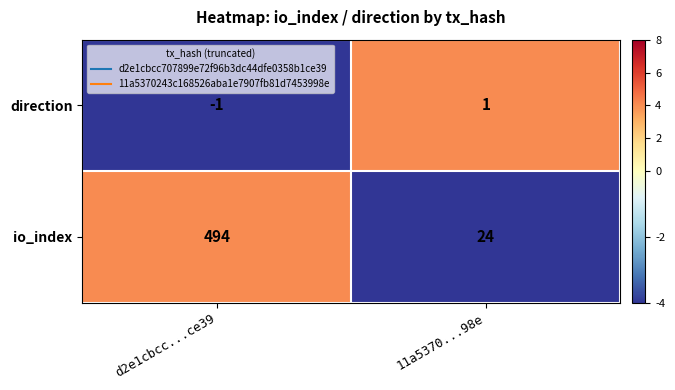

Rank the categories by io_index value from lowest to highest.

11a5370...98e, d2e1cbcc...ce39